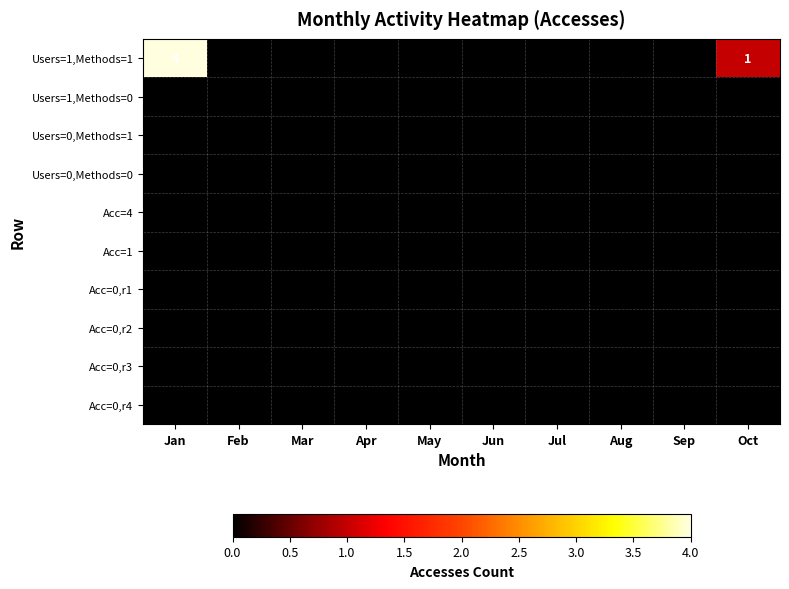

True or false: Users=1,Methods=1 has a value of 1 at Oct.

True